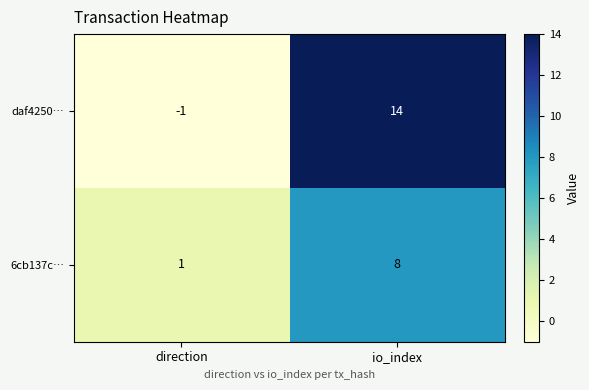

What is the spread (max minus min) of values at io_index?

6